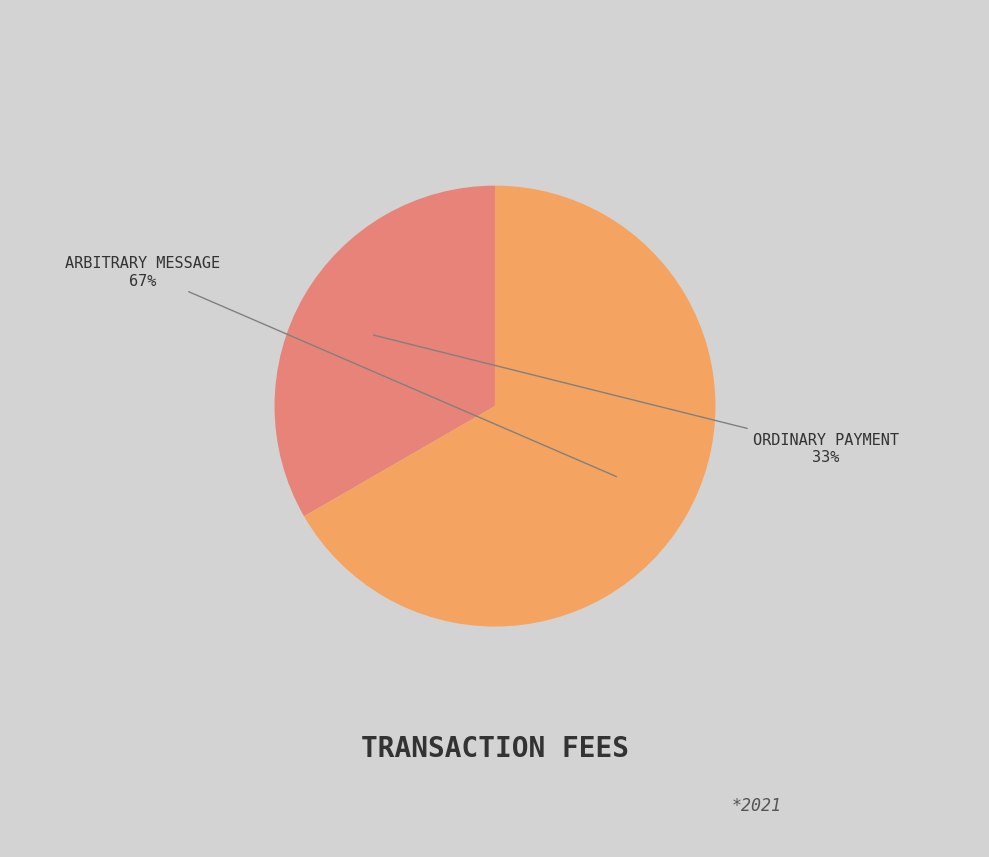

To the nearest percent, what is the average slice percentage?

50%